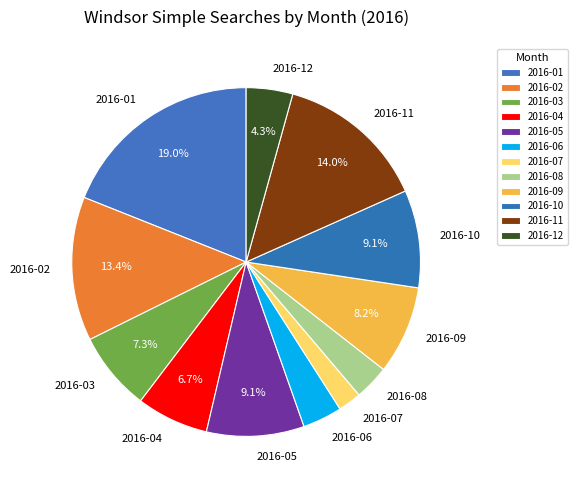

Which slice is the largest?

2016-01